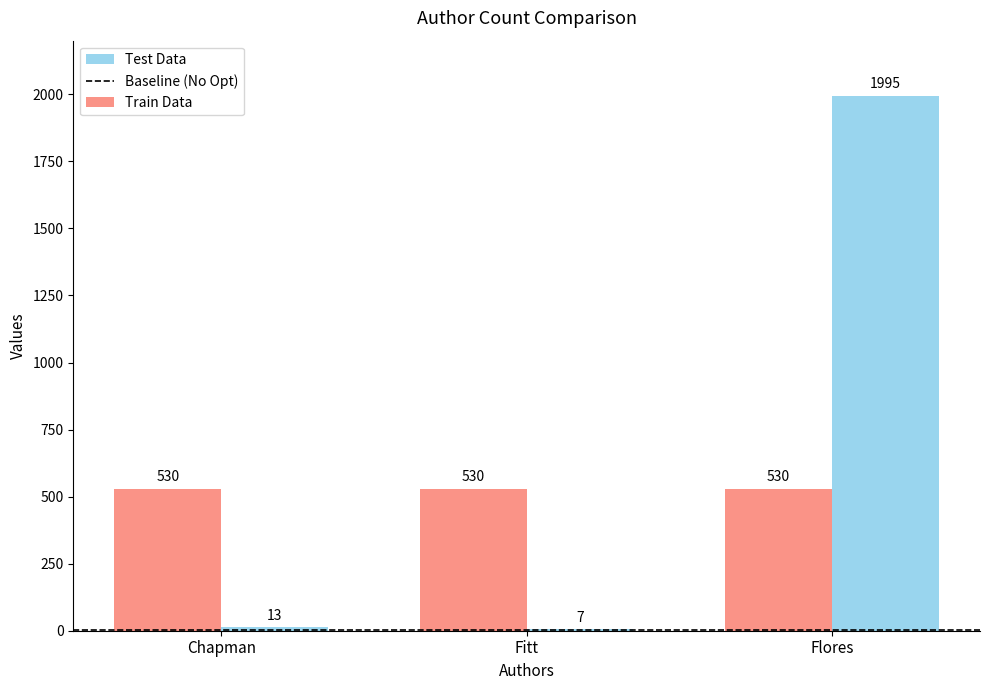

Is it true that Train Data equals 202 at Flores?

False